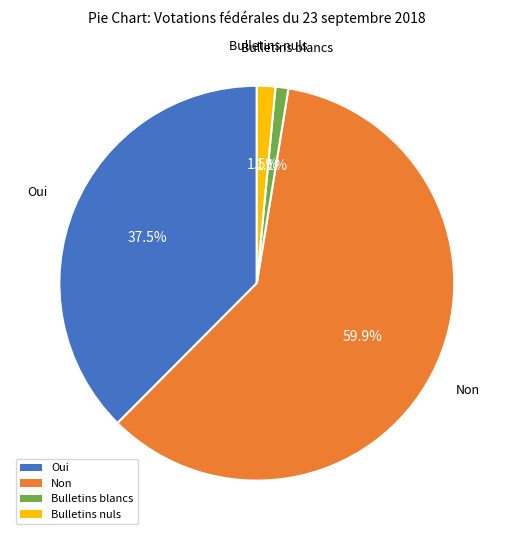

To the nearest percent, what is the difference between the Non and Oui slice percentages?

22%